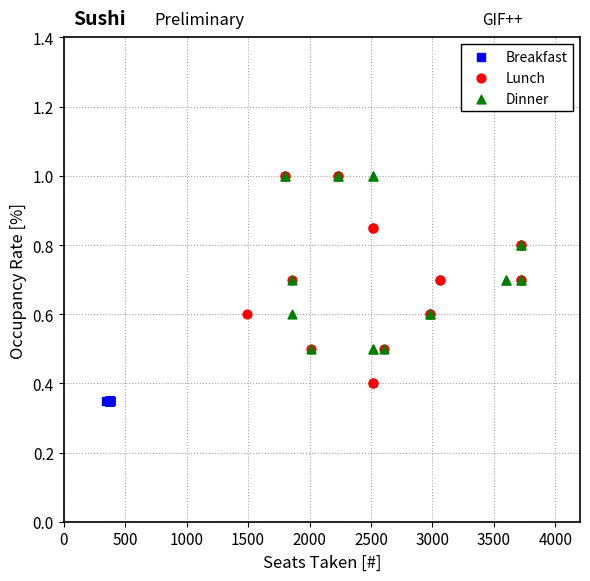

What are all the series names shown in the legend?

Breakfast, Lunch, Dinner